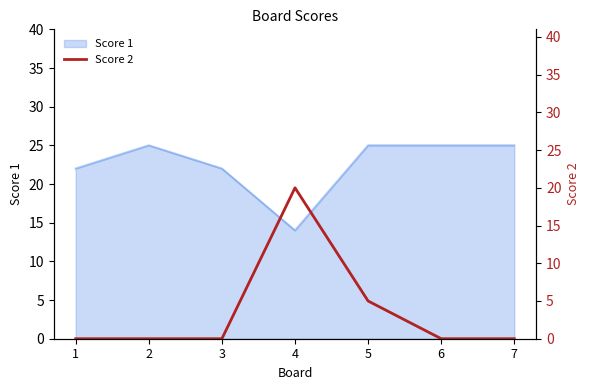

The value of Score 1 at 7 is 25. True or false?

True